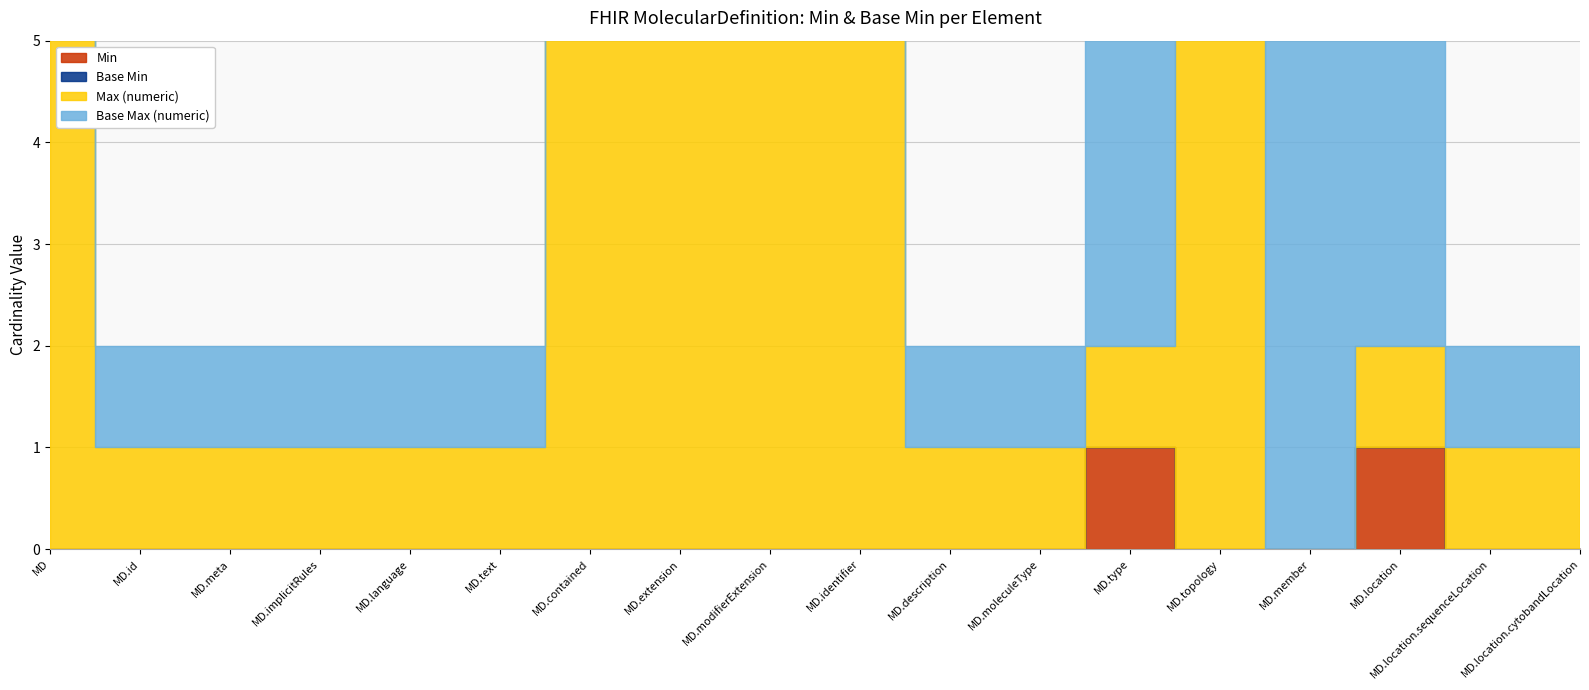

Which series has the largest total across all categories?

Base Max (numeric)